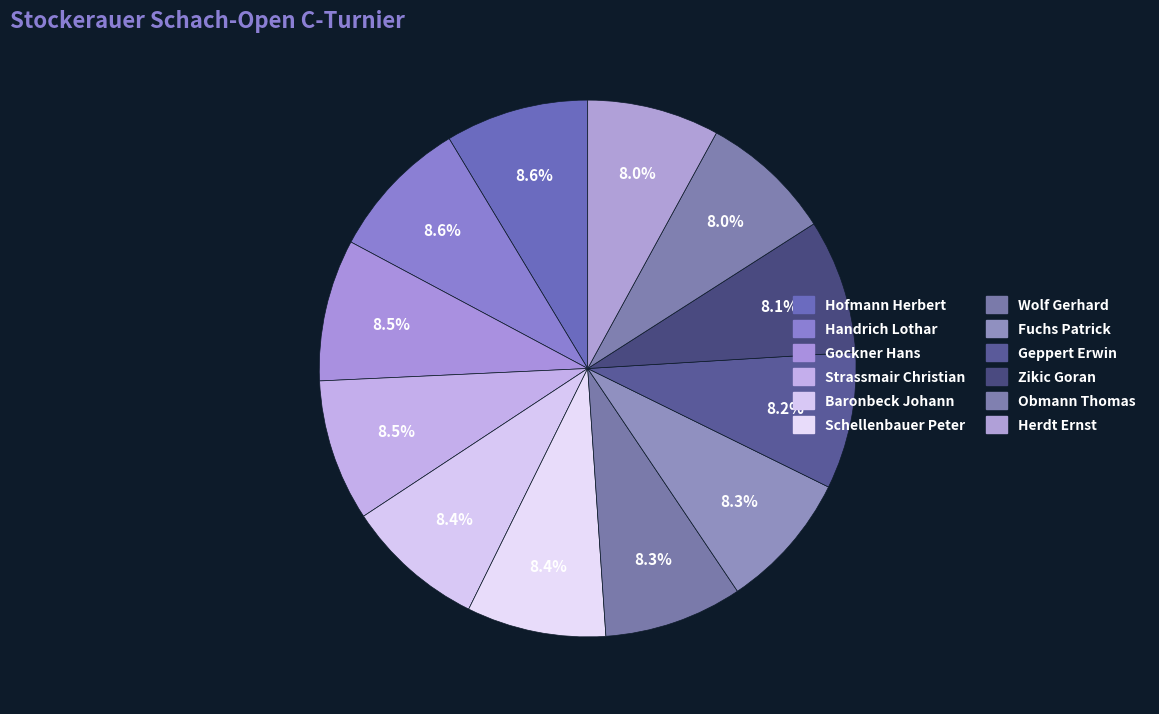

What portion of the pie excludes Schellenbauer Peter?

91.6%